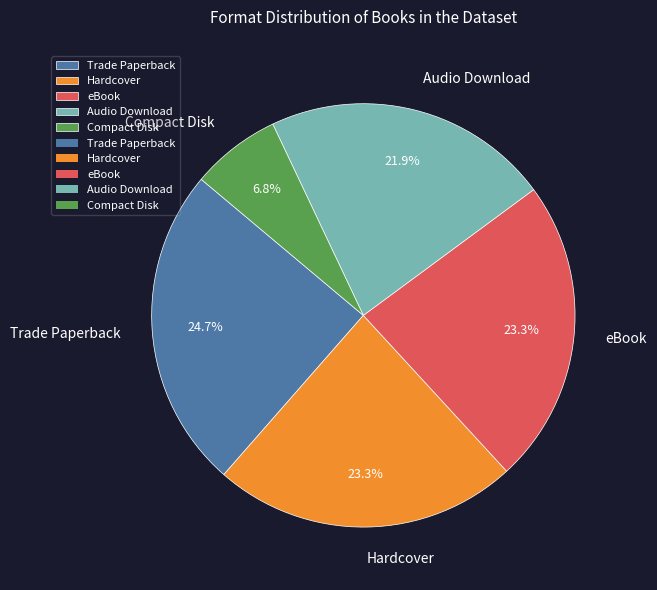

To the nearest percent, what is the difference between the largest and smallest slice percentages?

18%